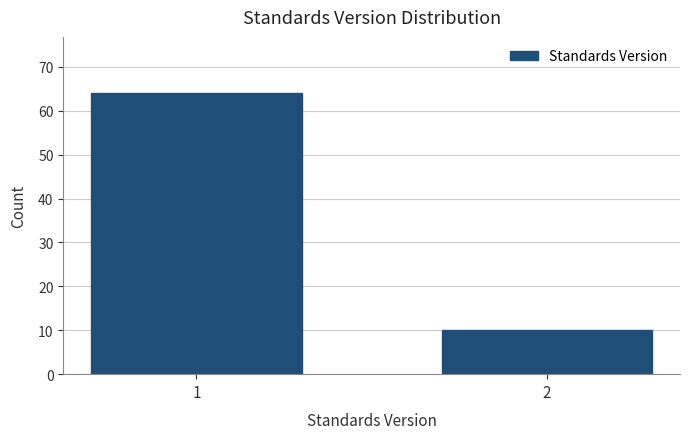

Reading right to left, list all the values displayed in this chart.

10	64